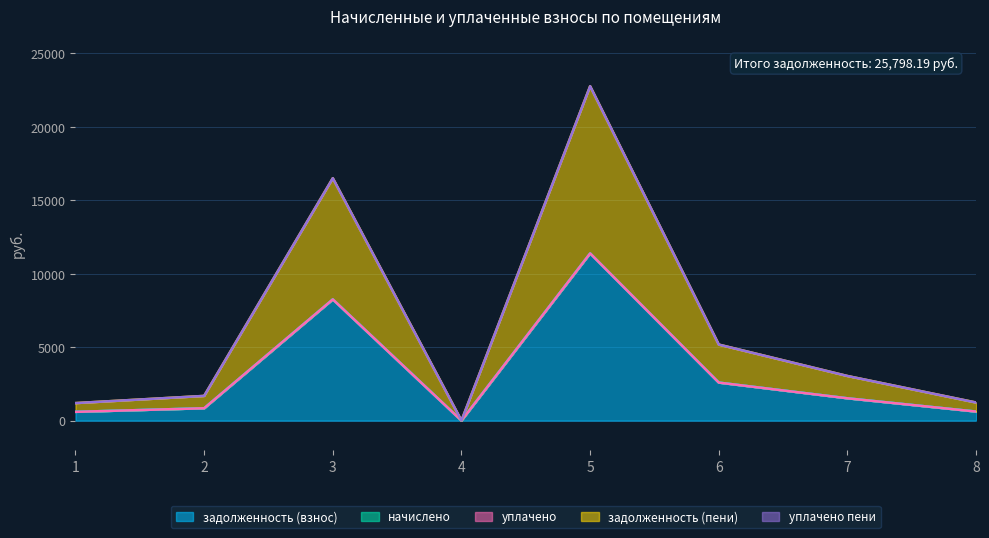

True or false: задолженность (взнос) and задолженность (пени) intersect in this chart.

False